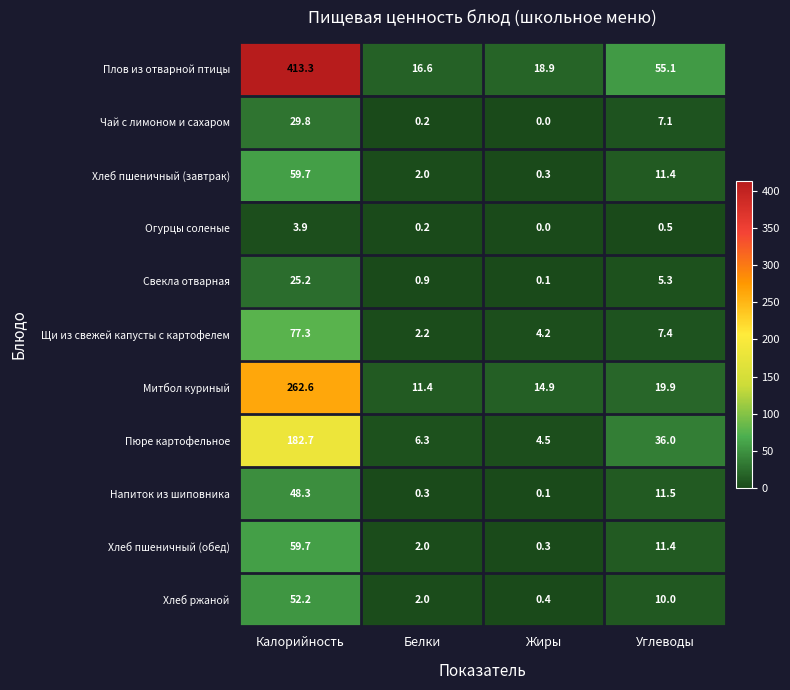

The value of Щи из свежей капусты с картофелем at Белки is 0.7. True or false?

False